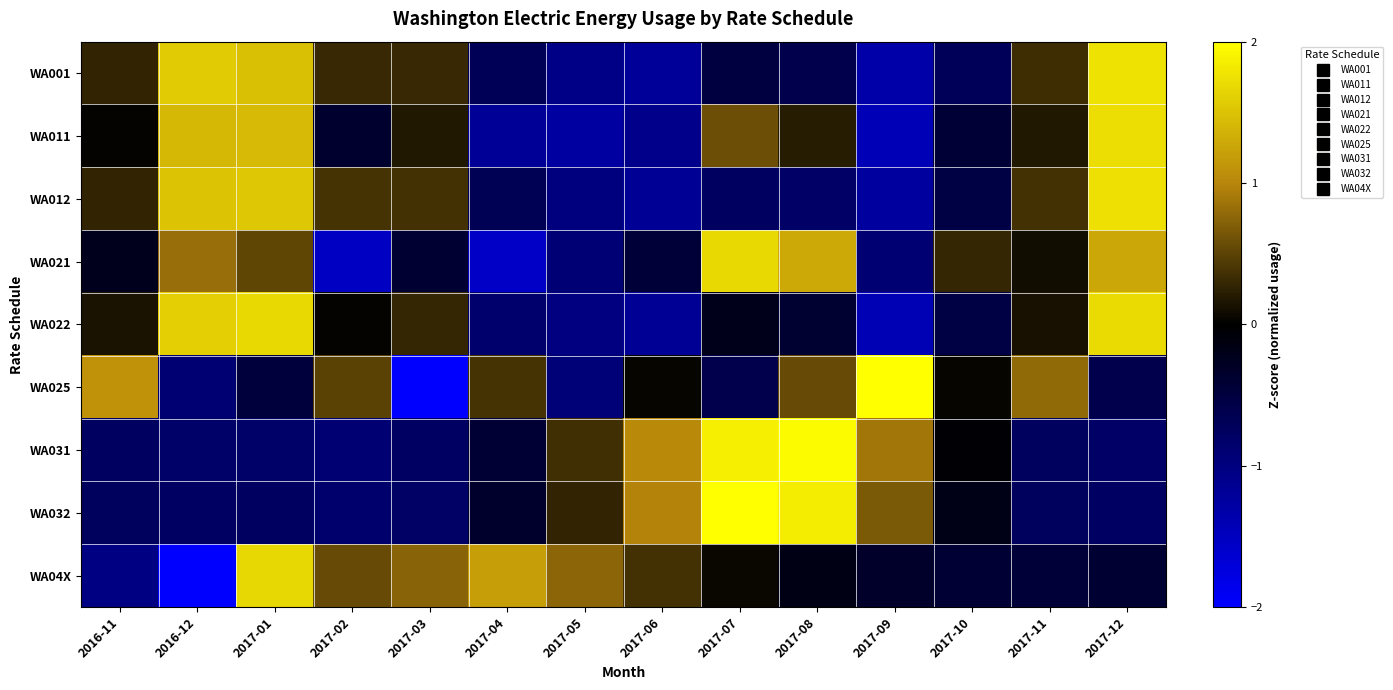

What is the difference between the highest and lowest values at 2017-11?

1.5